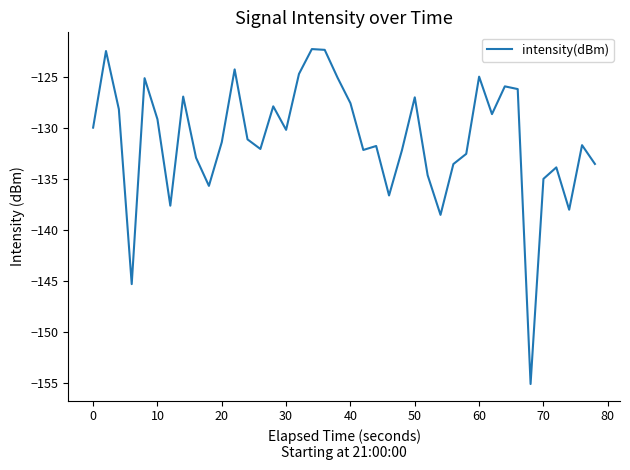

What is the maximum value shown in the chart?

-122.3